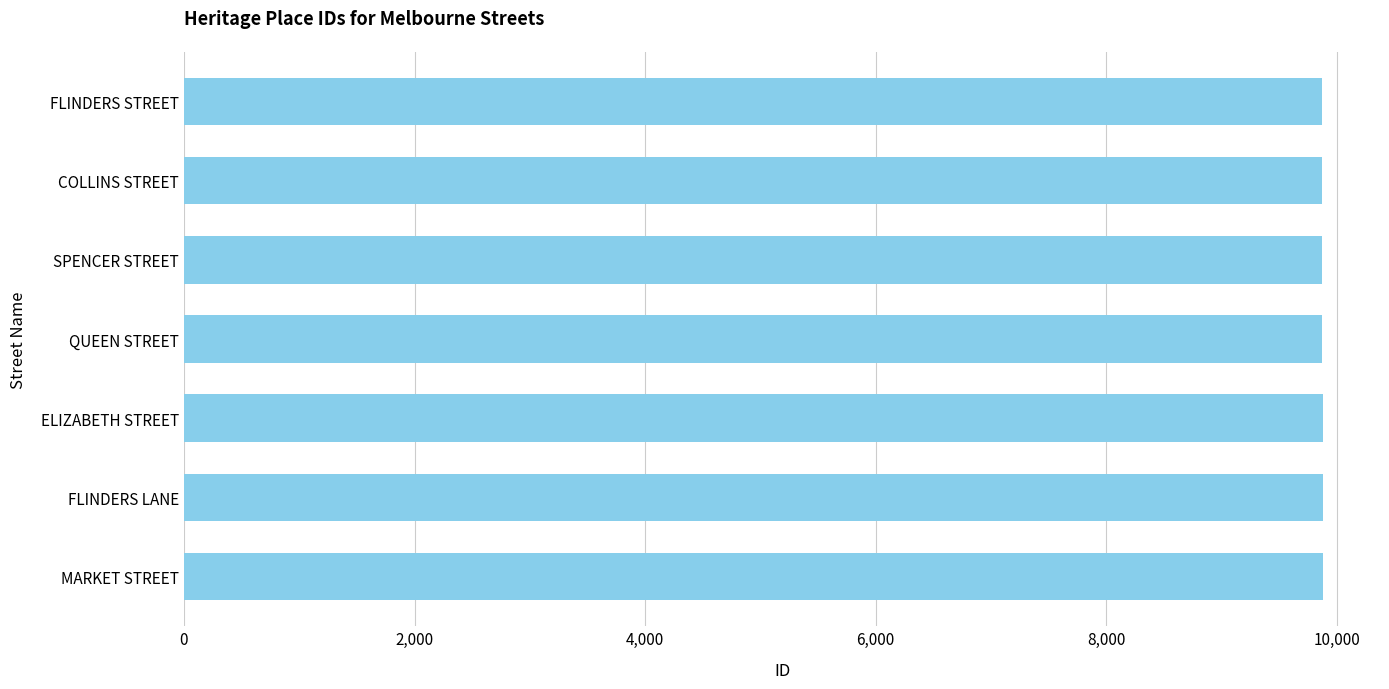

What is the approximate value at FLINDERS LANE?

9881